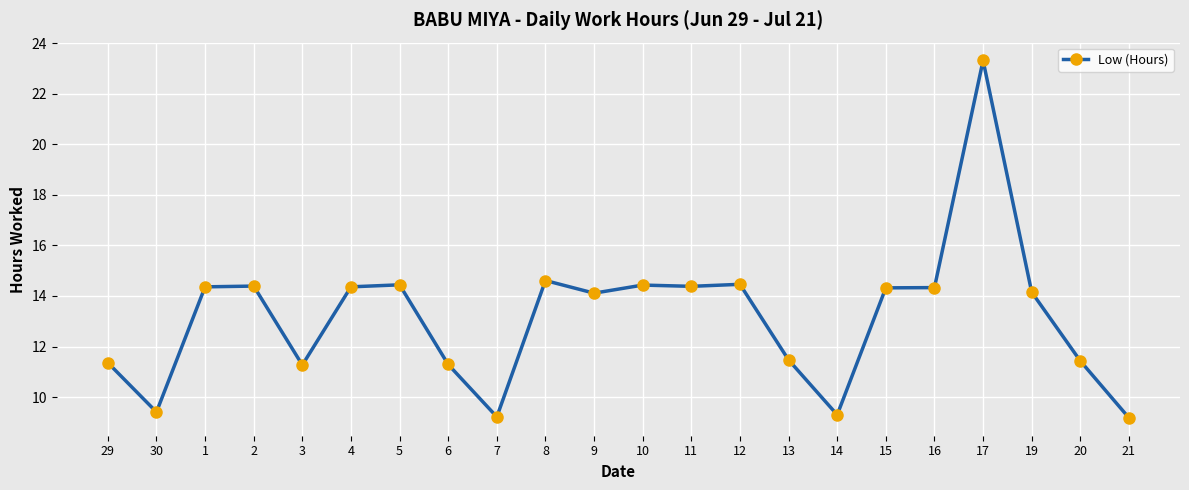

True or false: there are more than 2 points higher than both neighbors.

True